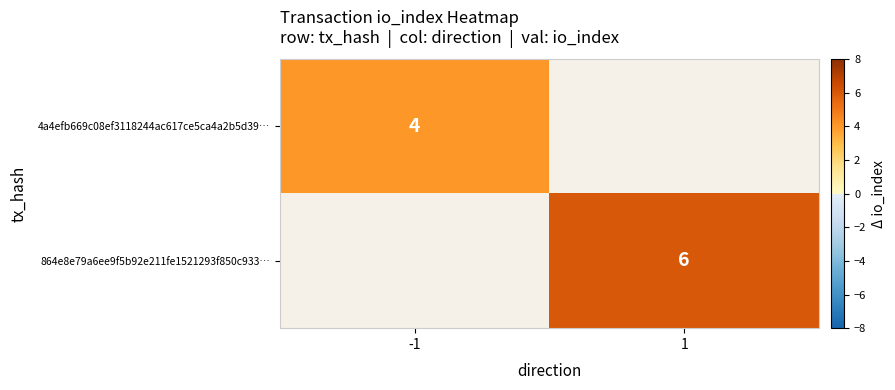

True or false: 4a4efb669c08ef3118244ac617ce5ca4a2b5d39… has a value of 3 at -1.

False